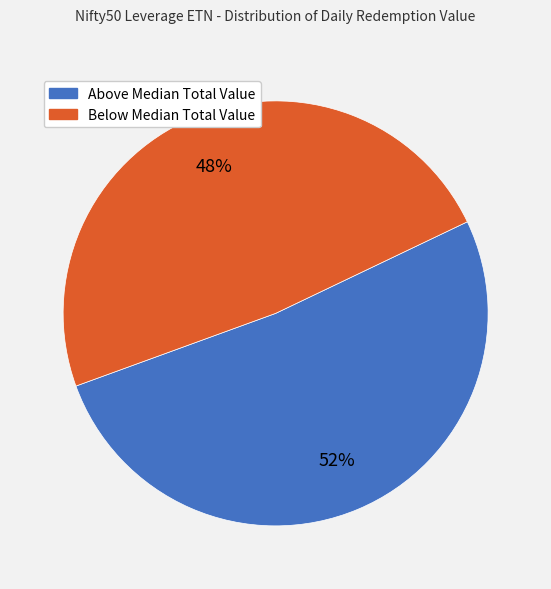

Is there a majority slice in this chart?

Yes